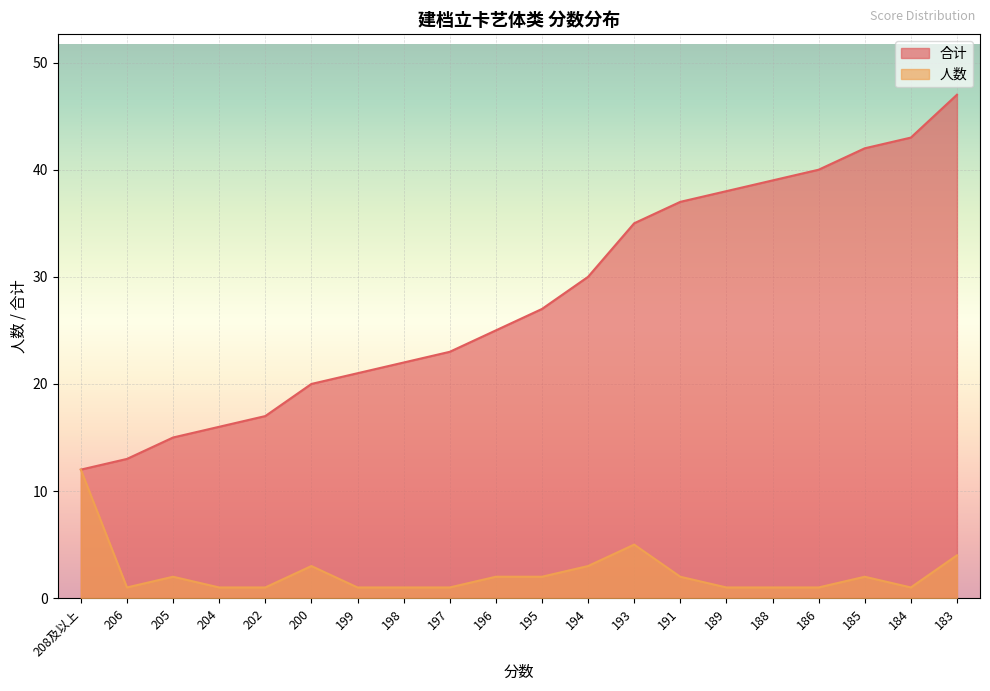

What is the sum of the 人数 values at 194 and 188?

4